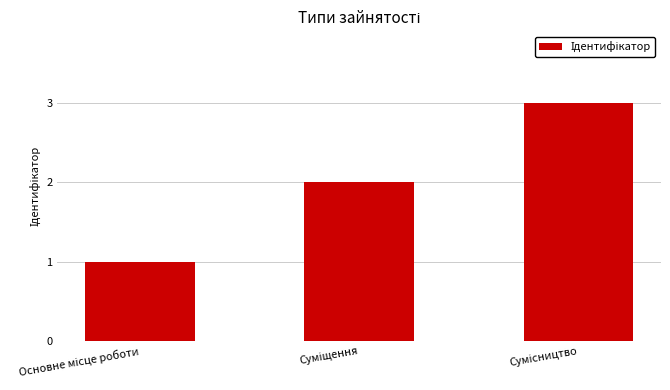

What is the sum of all values?

6